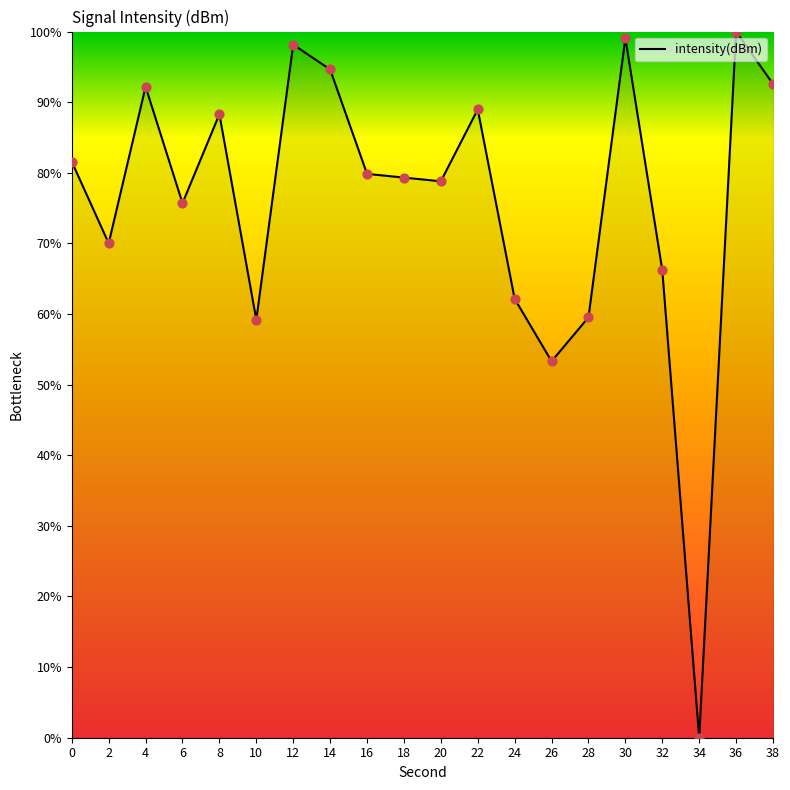

What is the ratio of the value at 32 to the value at 12?

0.7